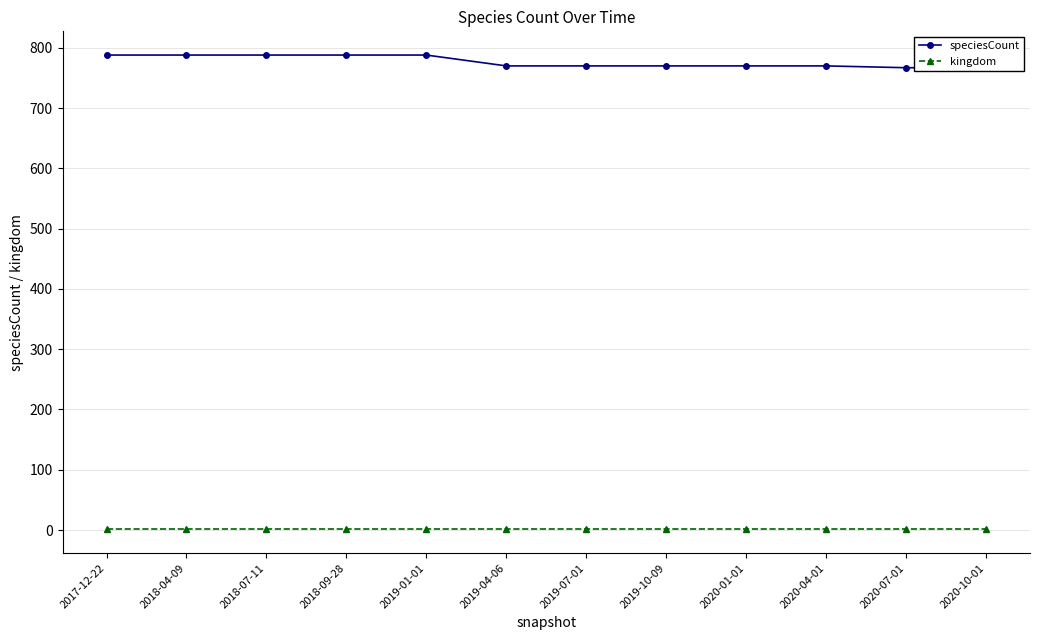

Which has a higher value, 2018-04-09 or 2017-12-22?

2018-04-09